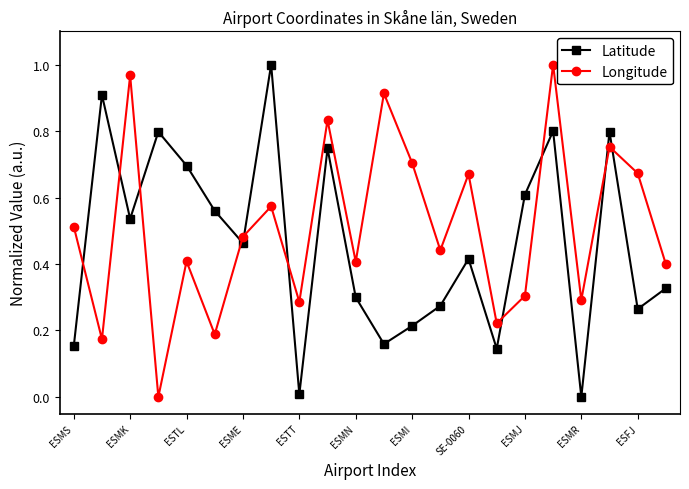

Which series has the largest total across all categories?

Longitude